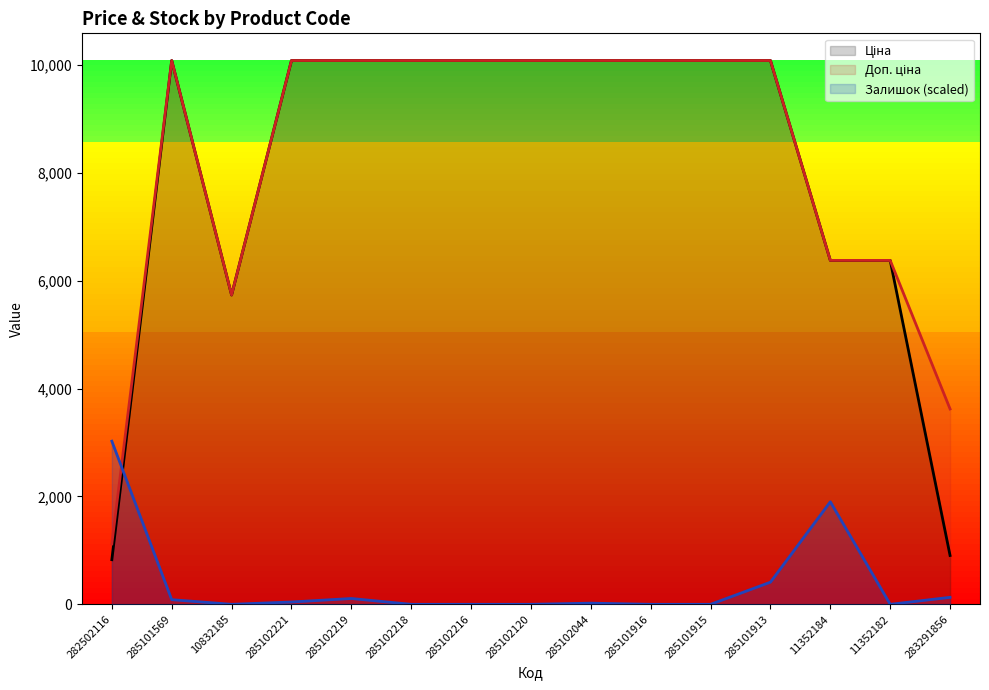

Does the chart have visible grid lines?

No